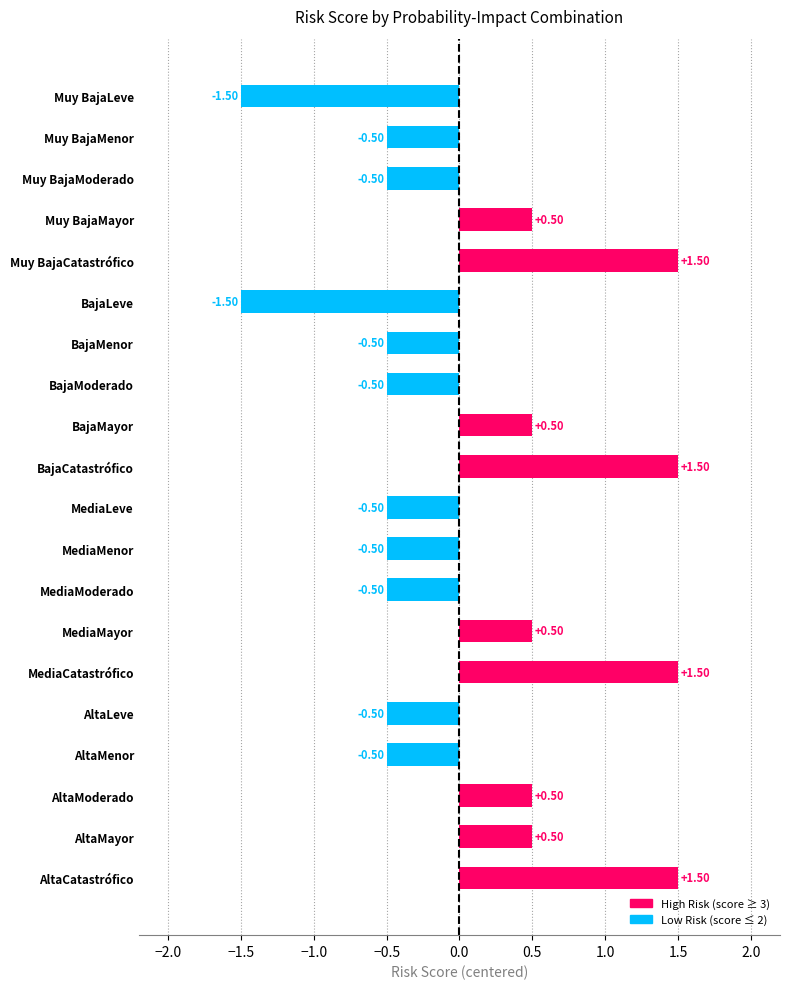

What is the label of the 4th bar from the top?

Muy BajaMayor